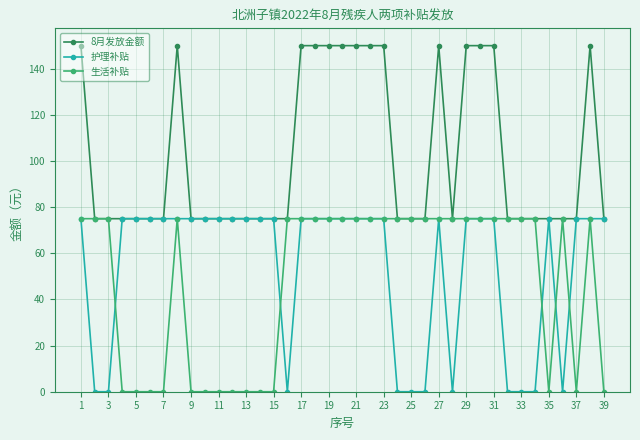

Which series has the largest total across all categories?

8月发放金额